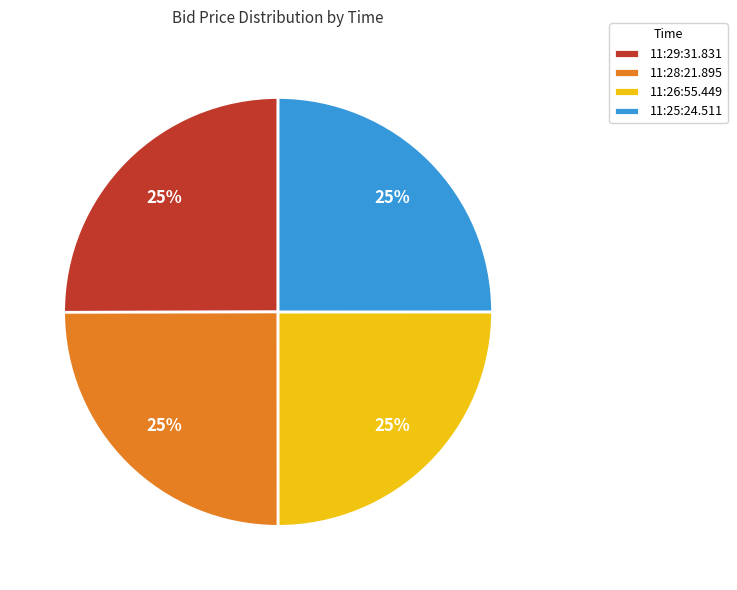

What percentage is the 11:28:21.895 slice, to the nearest percent?

25%